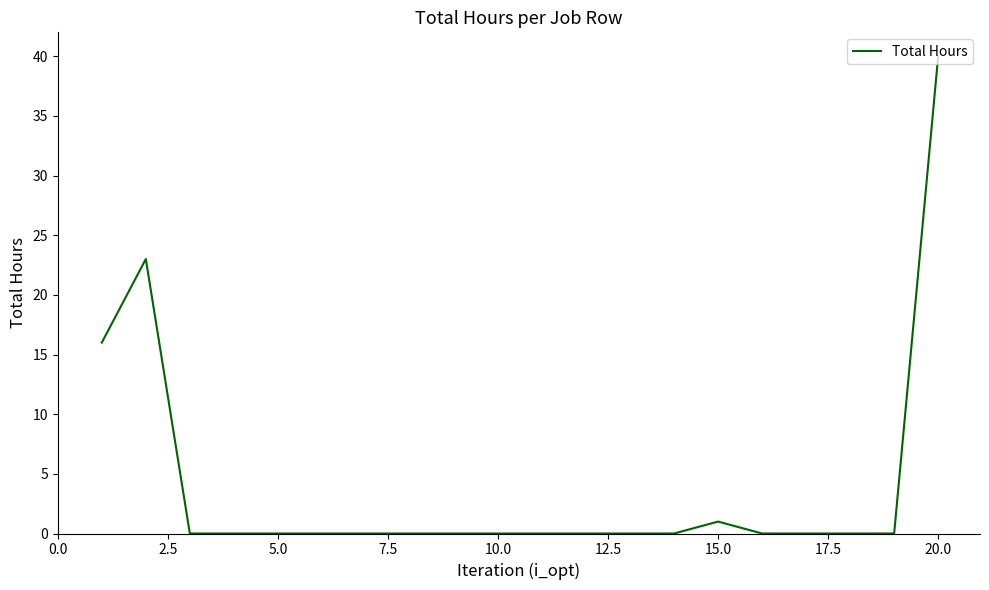

What is the difference between the second highest and second lowest values?

23